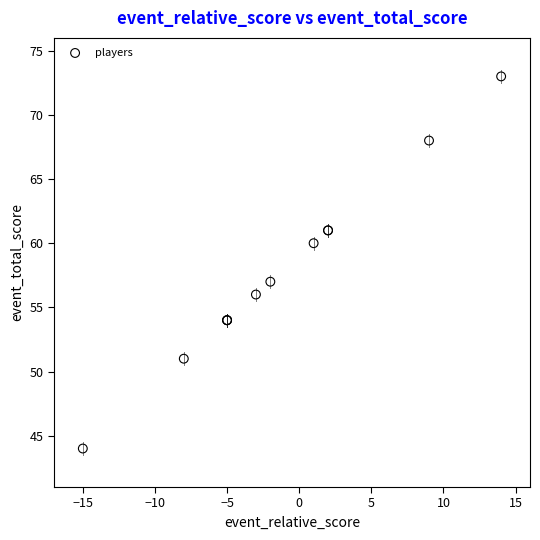

What Y value in the scatter plot is closest to 58?

57